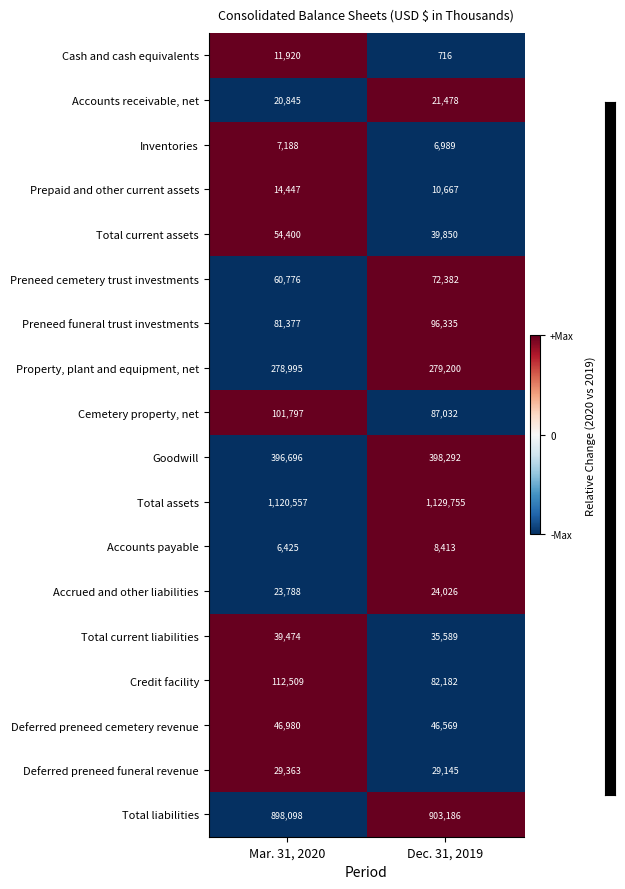

How many data points does each series have?

2